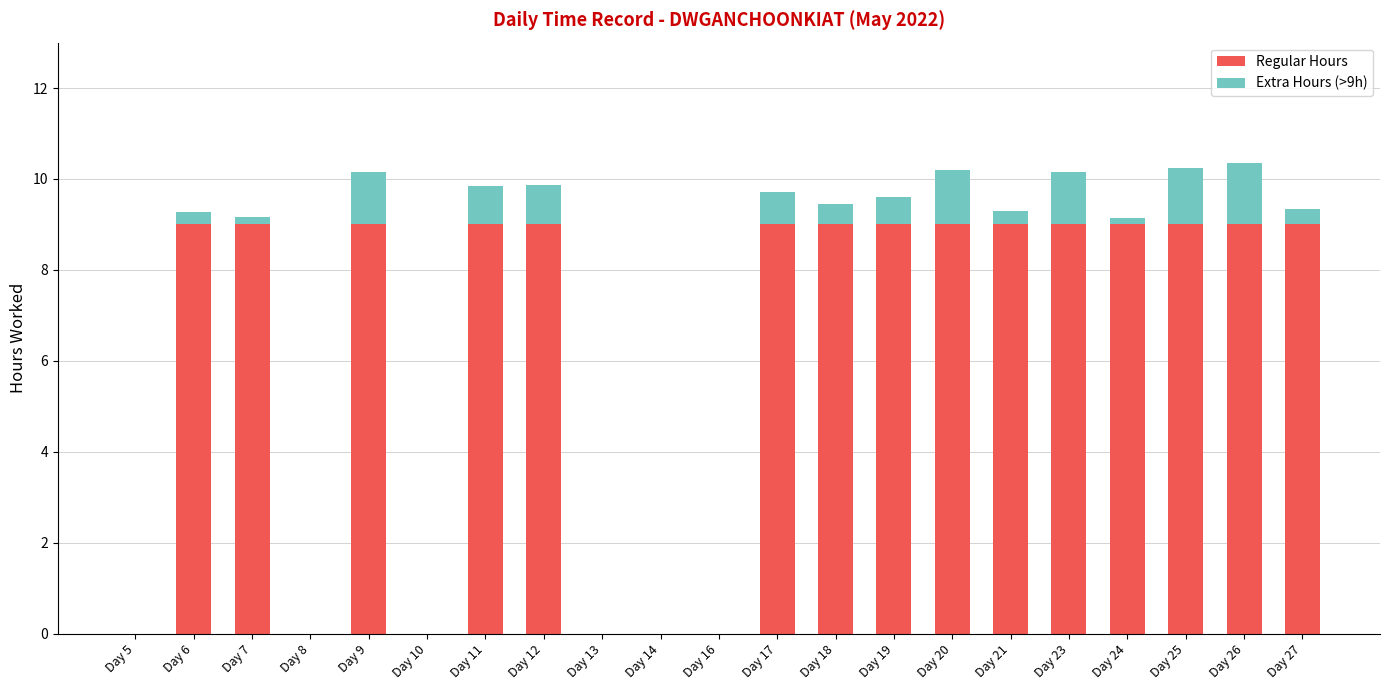

What is the total value across all series at Day 6?

9.3